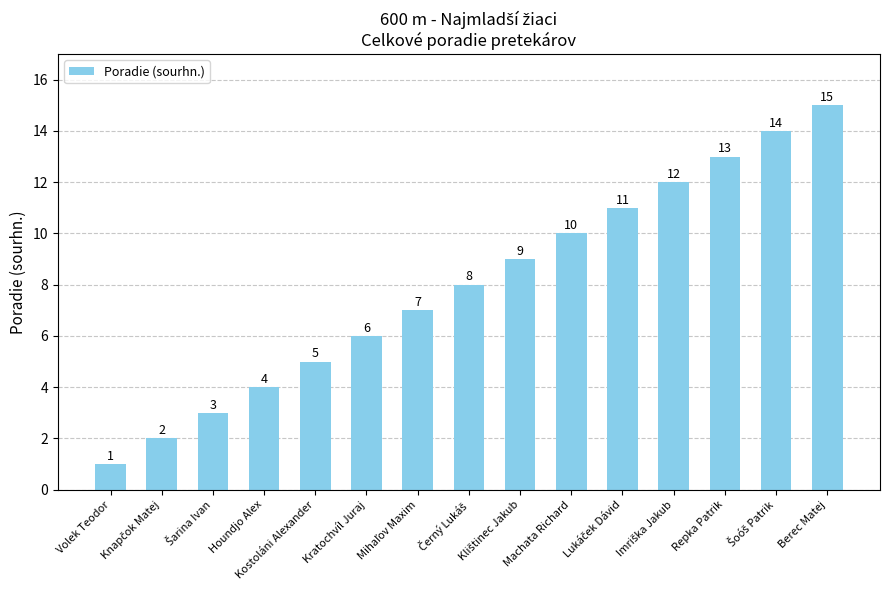

Is it true that the value at Machata Richard is 10?

True